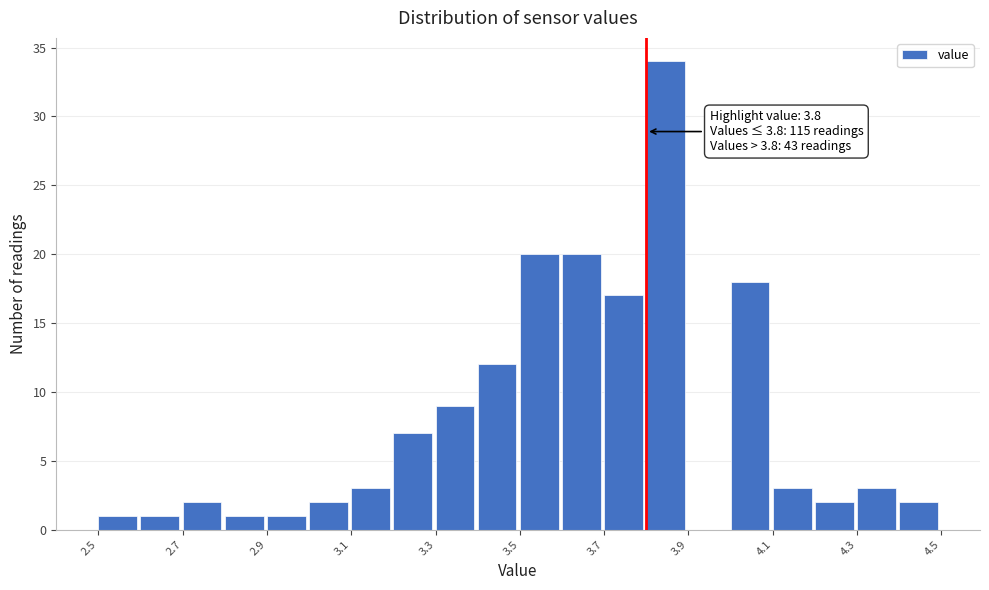

Over which range of the x-axis is the bar tallest?

3.8 to 3.9